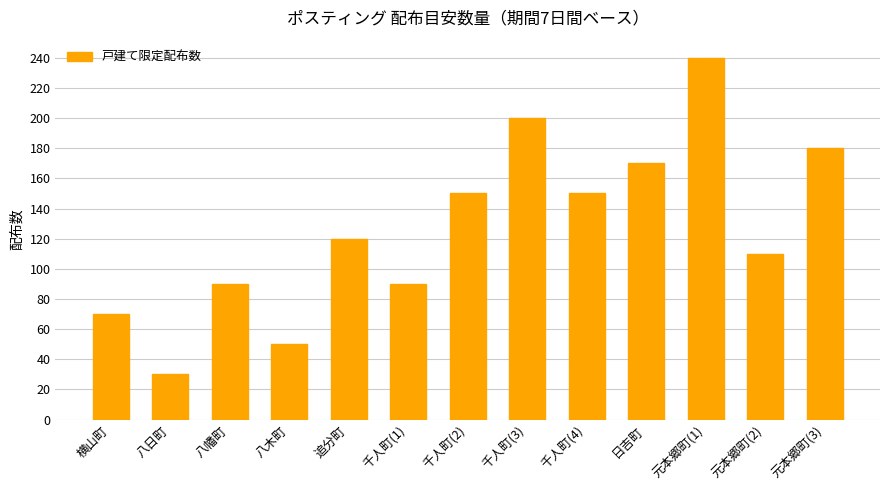

What position from the left is 追分町?

5